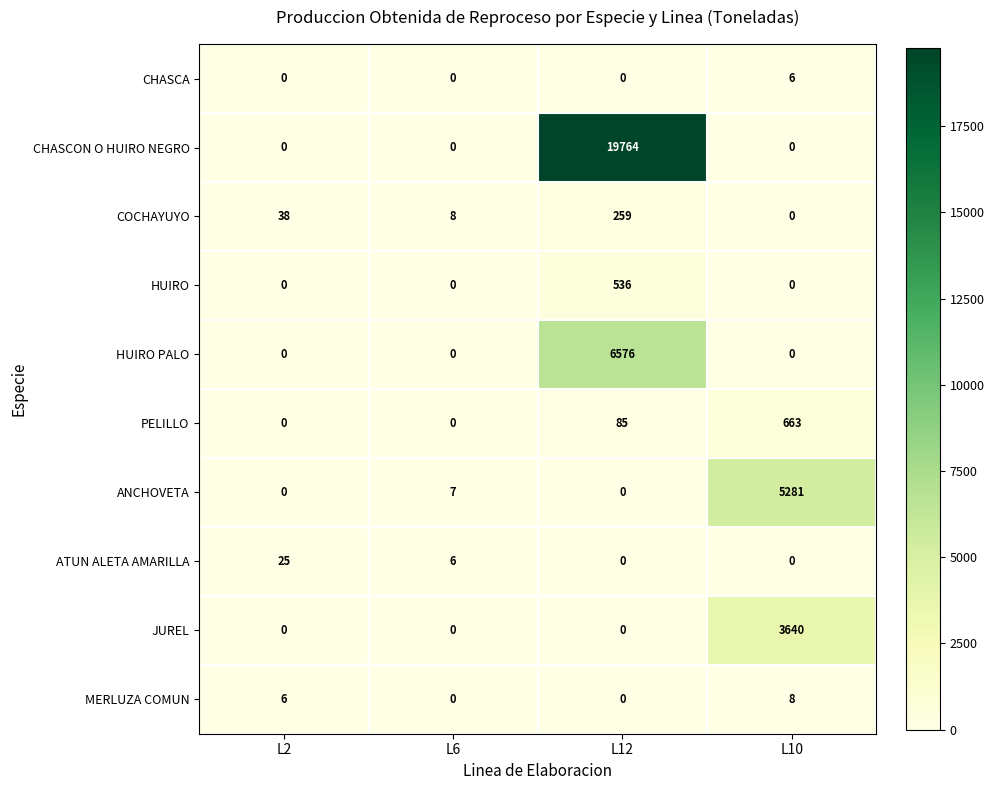

Which series has the largest range (max minus min)?

CHASCON O HUIRO NEGRO